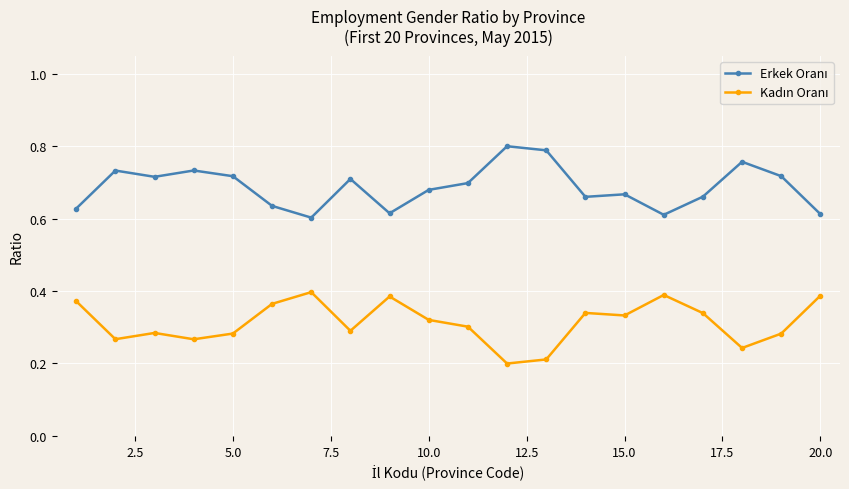

At how many categories does at least one series exceed 0?

20